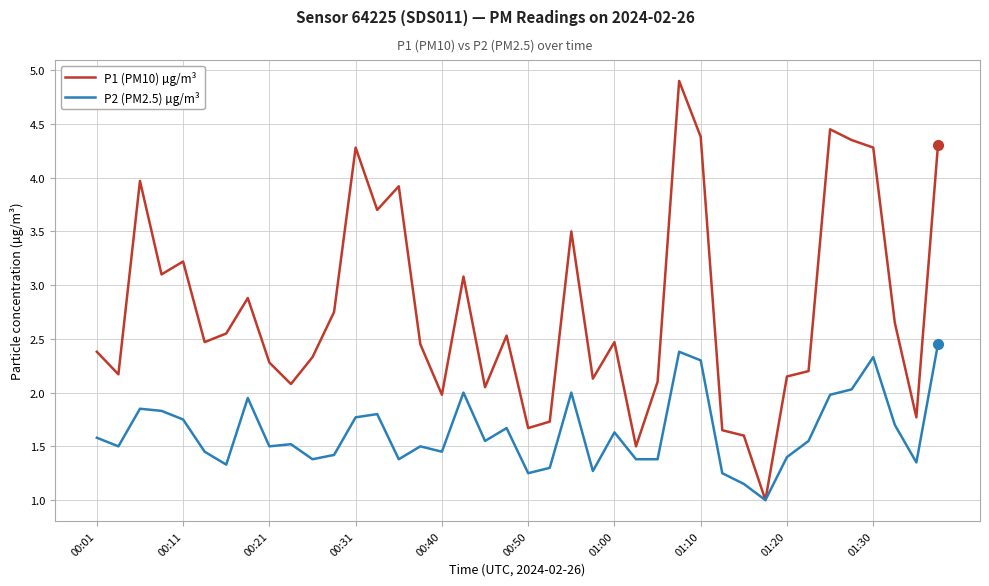

Rank the series by their maximum value, from highest to lowest.

P1 (PM10) µg/m³, P2 (PM2.5) µg/m³